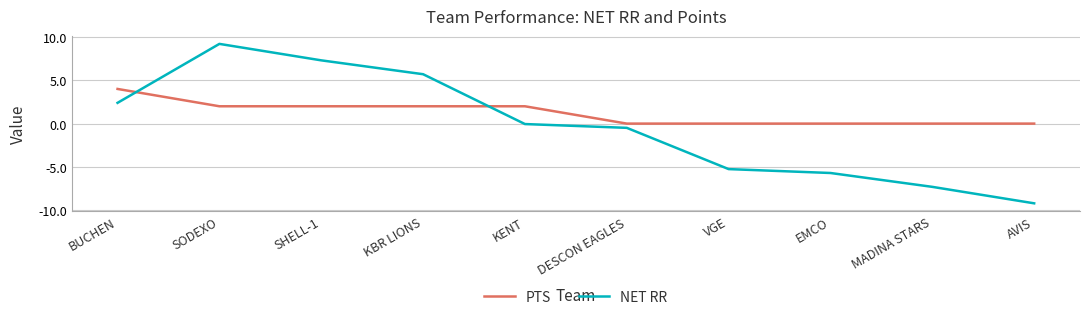

List the series in order of their peak value, lowest first.

PTS, NET RR